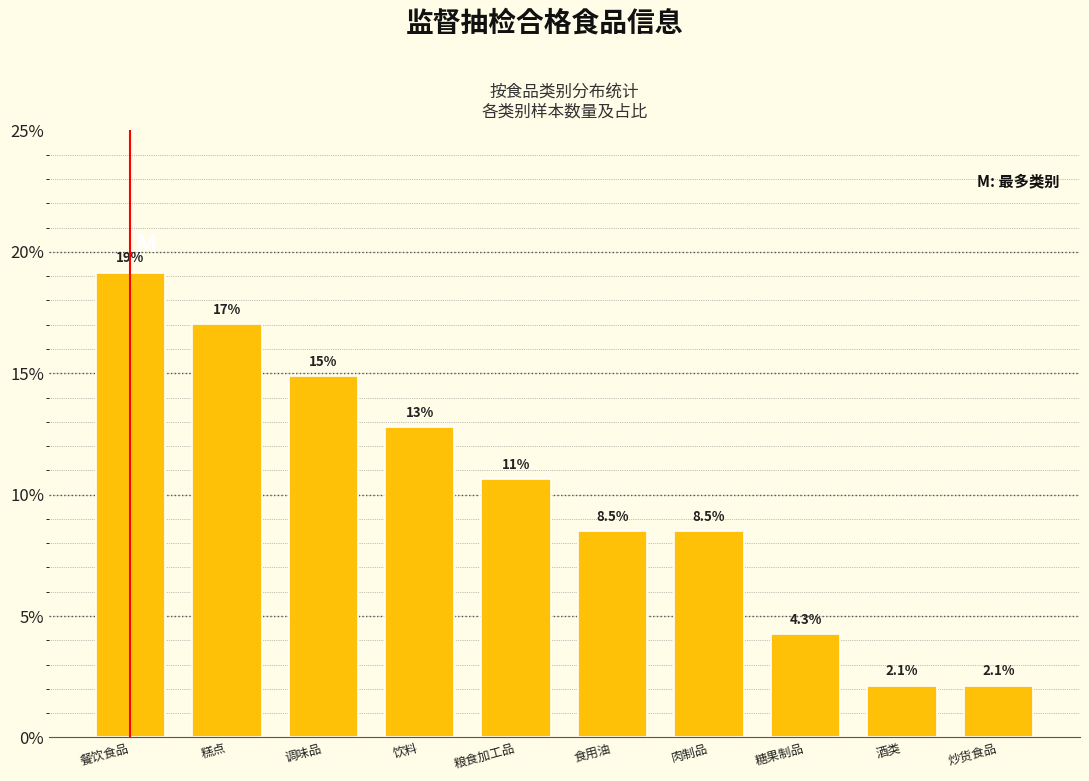

Reading left to right, list all the values displayed in this chart.

19.1	17.0	14.9	12.8	10.6	8.5	8.5	4.3	2.1	2.1